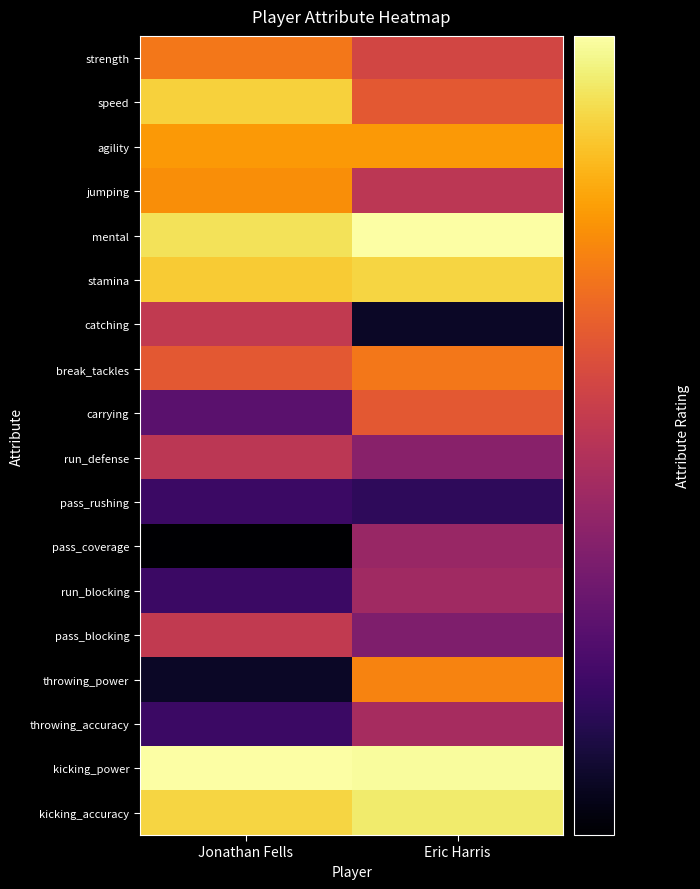

Reading right to left, extract all data points from this chart.

strength: Eric Harris=44	Jonathan Fells=54
speed: Eric Harris=48	Jonathan Fells=71
agility: Eric Harris=60	Jonathan Fells=60
jumping: Eric Harris=40	Jonathan Fells=58
mental: Eric Harris=84	Jonathan Fells=75
stamina: Eric Harris=72	Jonathan Fells=70
catching: Eric Harris=21	Jonathan Fells=41
break_tackles: Eric Harris=54	Jonathan Fells=48
carrying: Eric Harris=48	Jonathan Fells=28
run_defense: Eric Harris=33	Jonathan Fells=40
pass_rushing: Eric Harris=24	Jonathan Fells=25
pass_coverage: Eric Harris=35	Jonathan Fells=19
run_blocking: Eric Harris=36	Jonathan Fells=25
pass_blocking: Eric Harris=32	Jonathan Fells=41
throwing_power: Eric Harris=56	Jonathan Fells=21
throwing_accuracy: Eric Harris=37	Jonathan Fells=25
kicking_power: Eric Harris=83	Jonathan Fells=84
kicking_accuracy: Eric Harris=77	Jonathan Fells=72